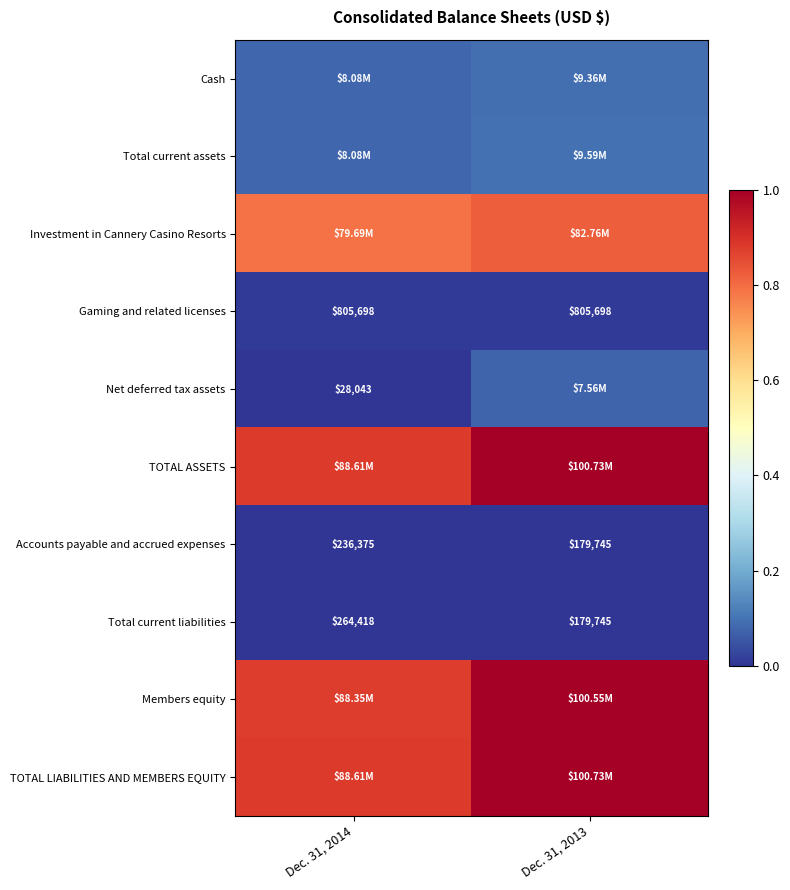

Is the value of Accounts payable and accrued expenses at Dec. 31, 2014 greater than the value of Net deferred tax assets at Dec. 31, 2014?

Yes